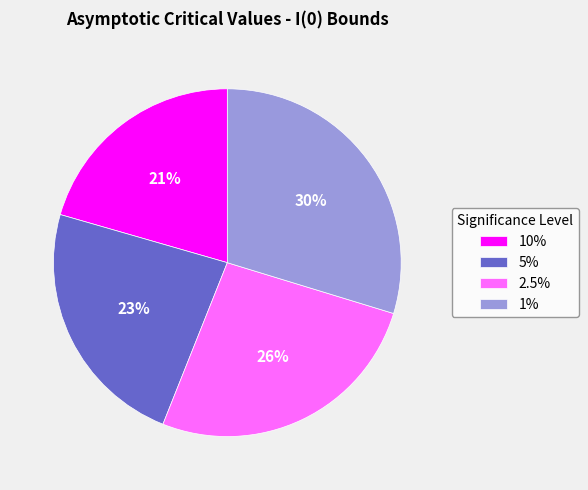

Approximately how many times larger is the value at 1% compared to 5%?

1.3